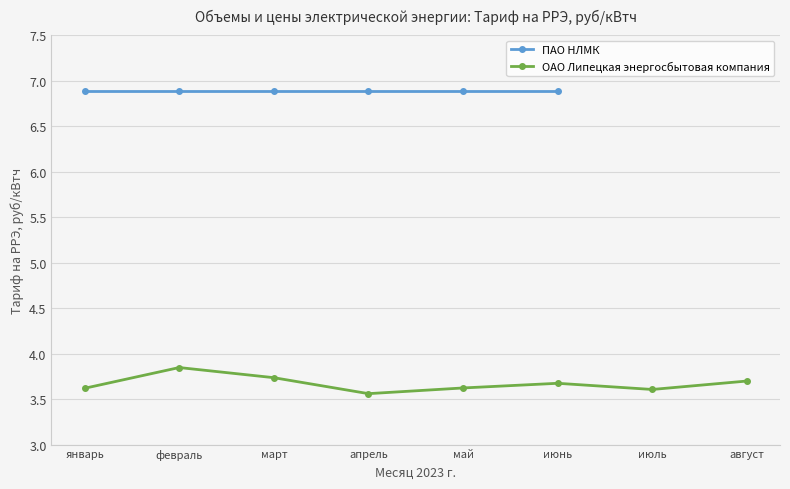

Rank the categories by value from highest to lowest.

февраль, март, август, июнь, май, январь, июль, апрель